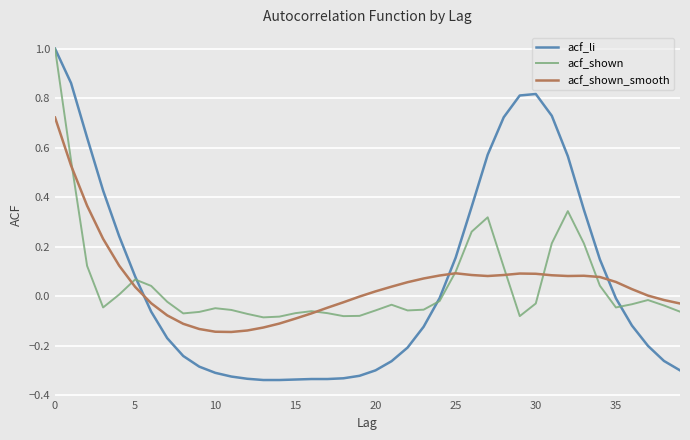

What is the sum of all acf_li values?

2.6